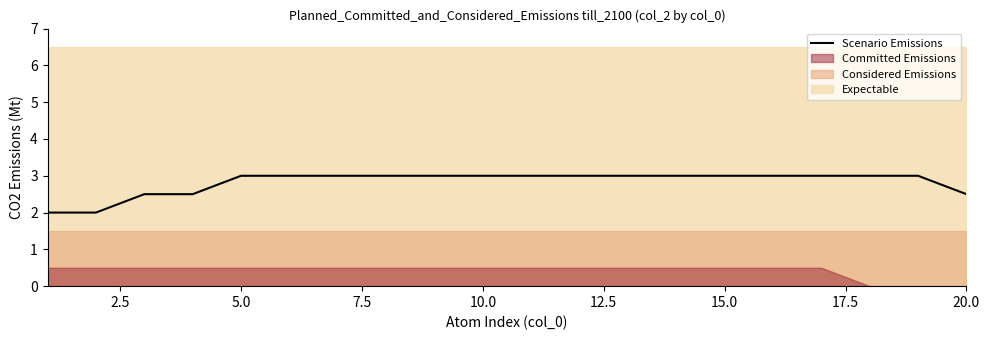

What is the highest value of the Scenario Emissions series?

3.0